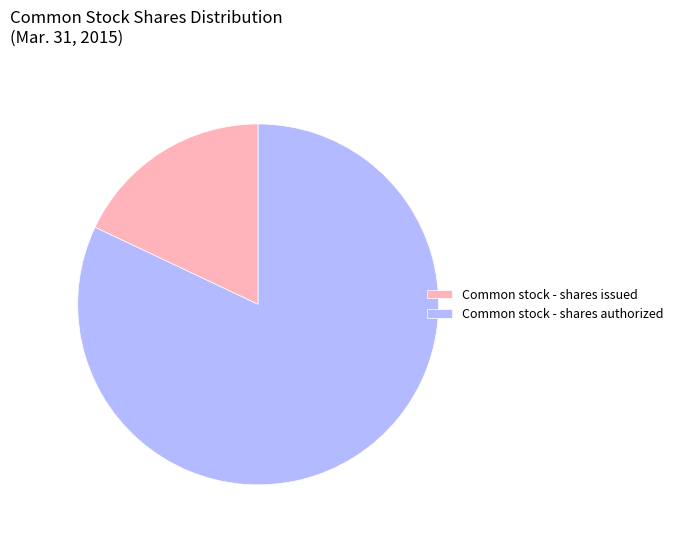

Which has a higher value, Common stock - shares authorized or Common stock - shares issued?

Common stock - shares authorized